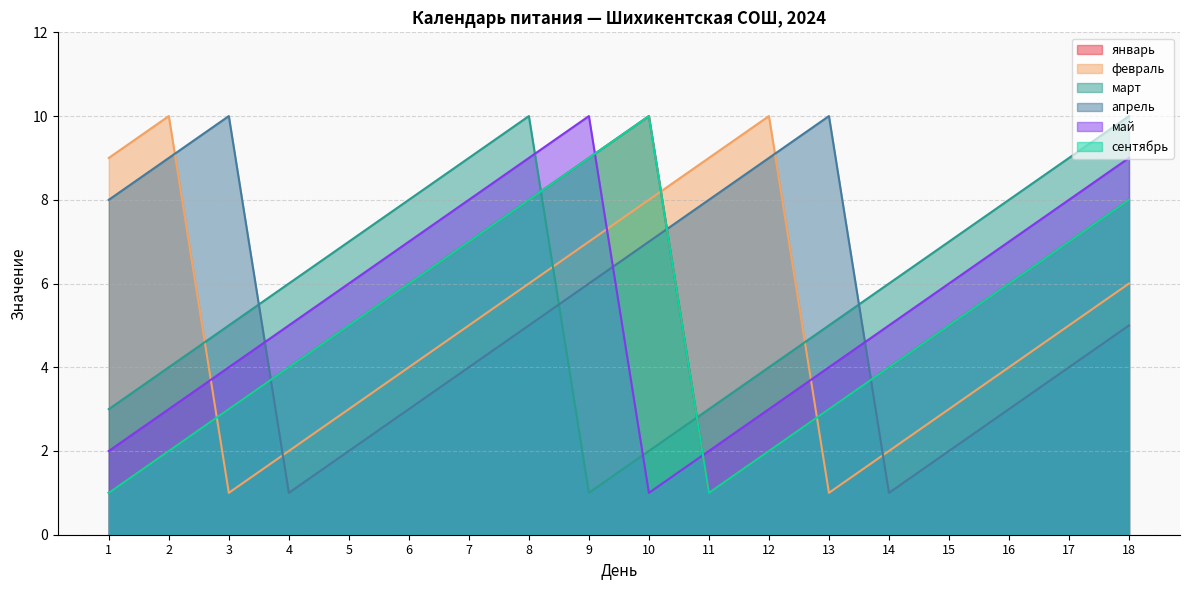

True or false: январь and февраль cross at least once.

True